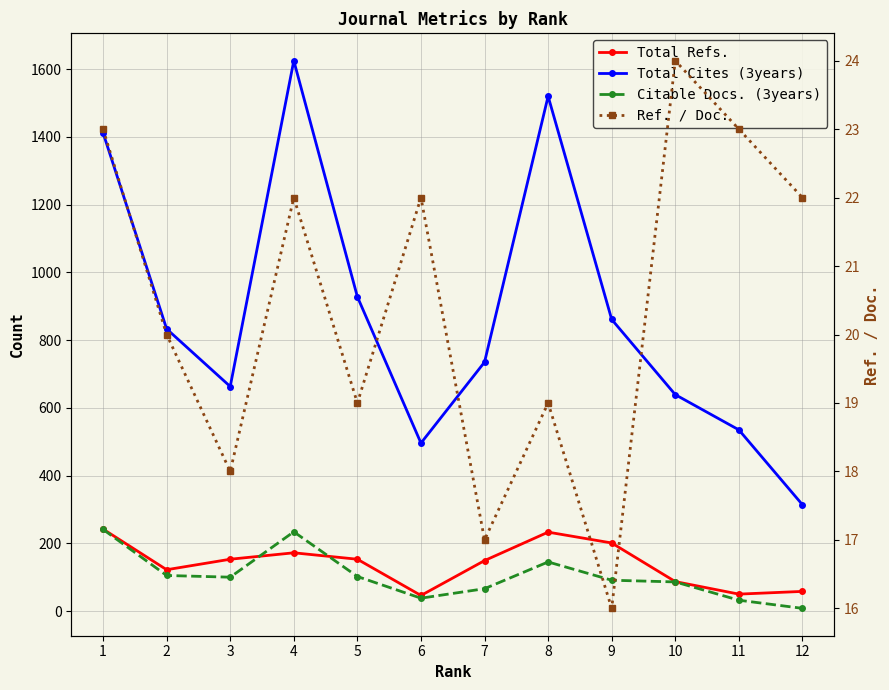

Count the Ref. / Doc. values in the range 19 to 23.

8